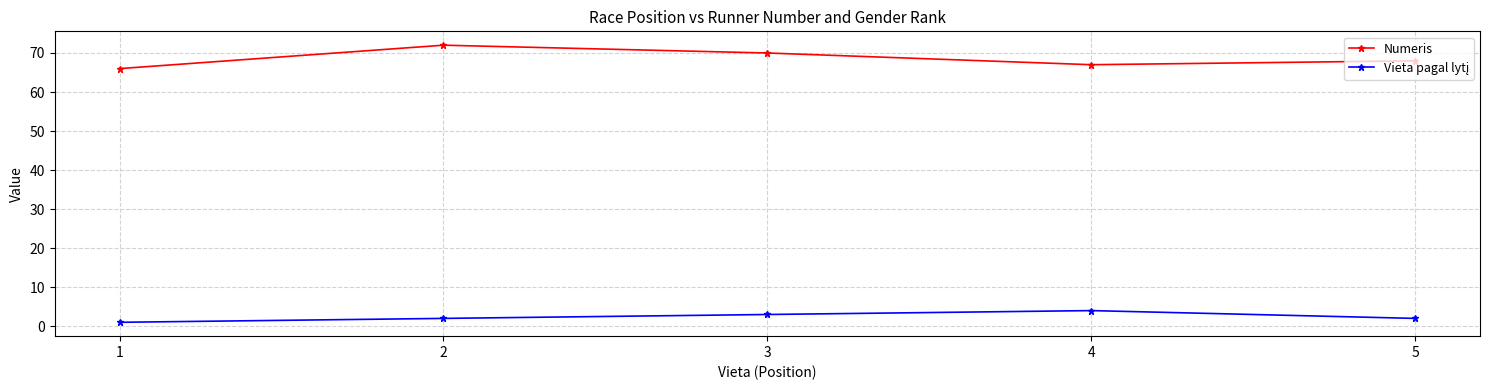

At which category does the chart reach its minimum across all series?

1